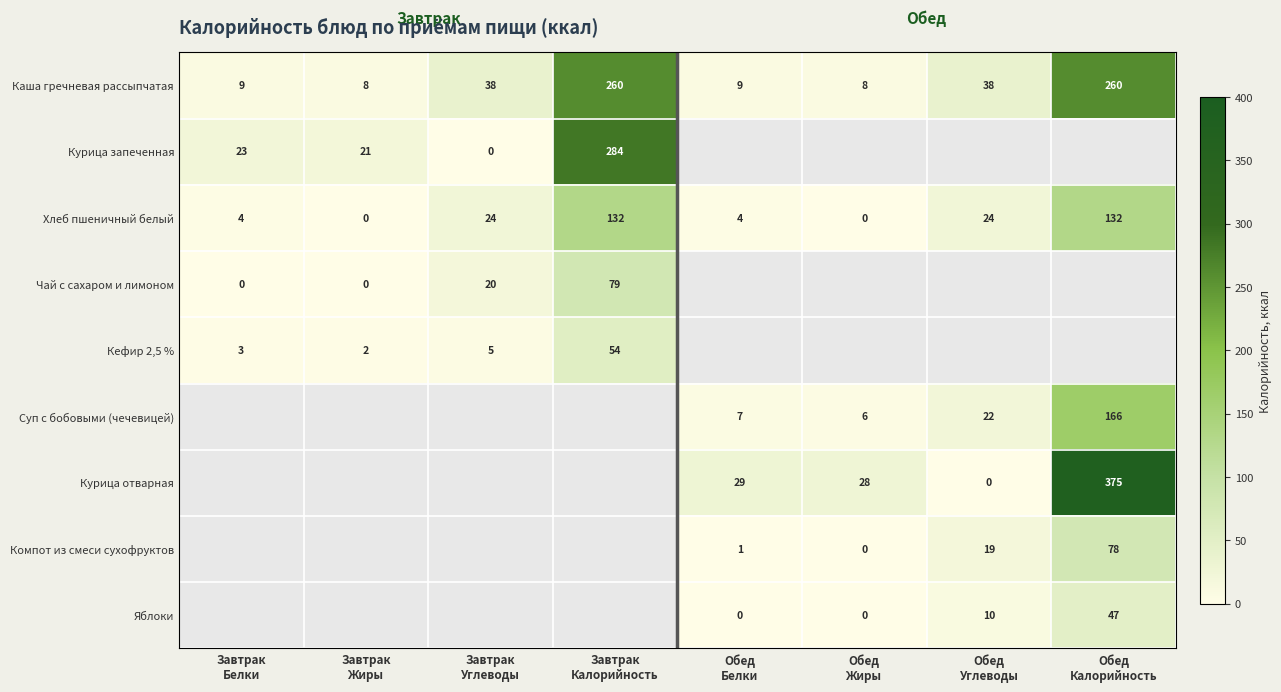

What is the sum of all Каша гречневая рассыпчатая values?

630